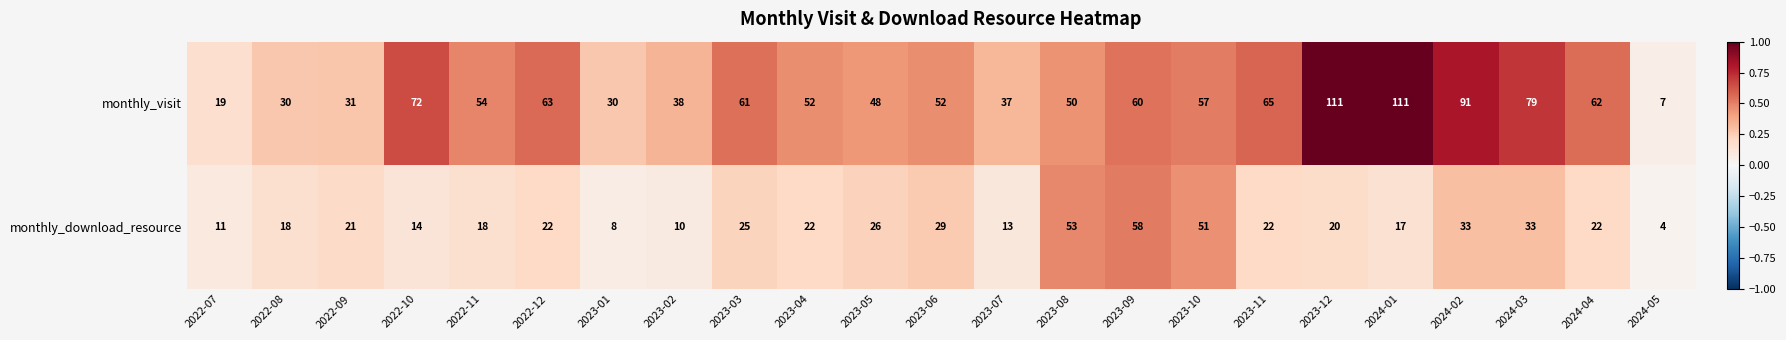

What is the difference between the highest and lowest values at 2024-01?

94